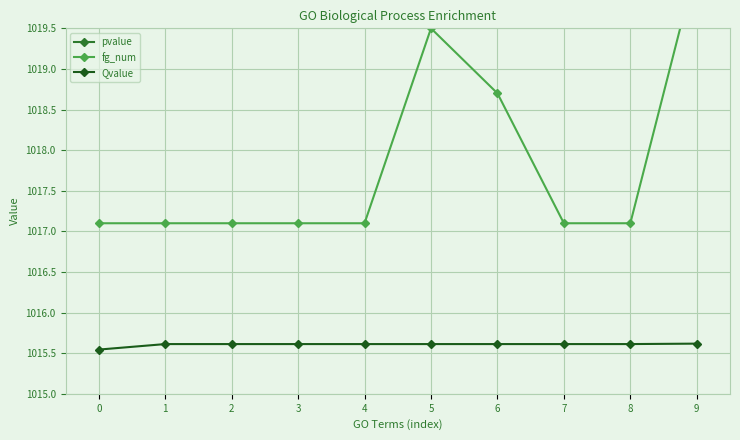

What is the approximate value of Qvalue at 5?

1015.6